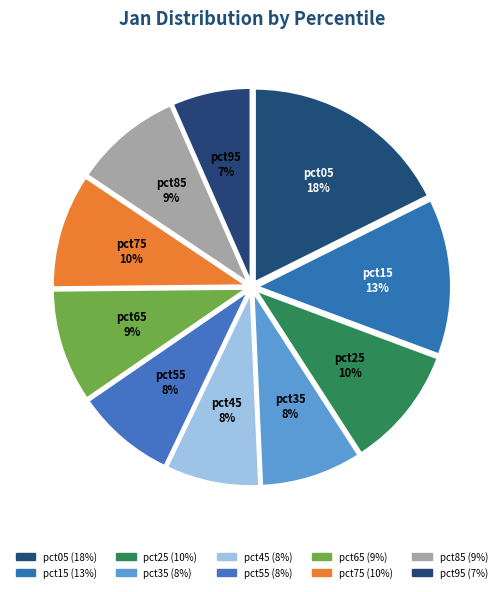

Is the sum of pct65 and pct15 greater than half?

No